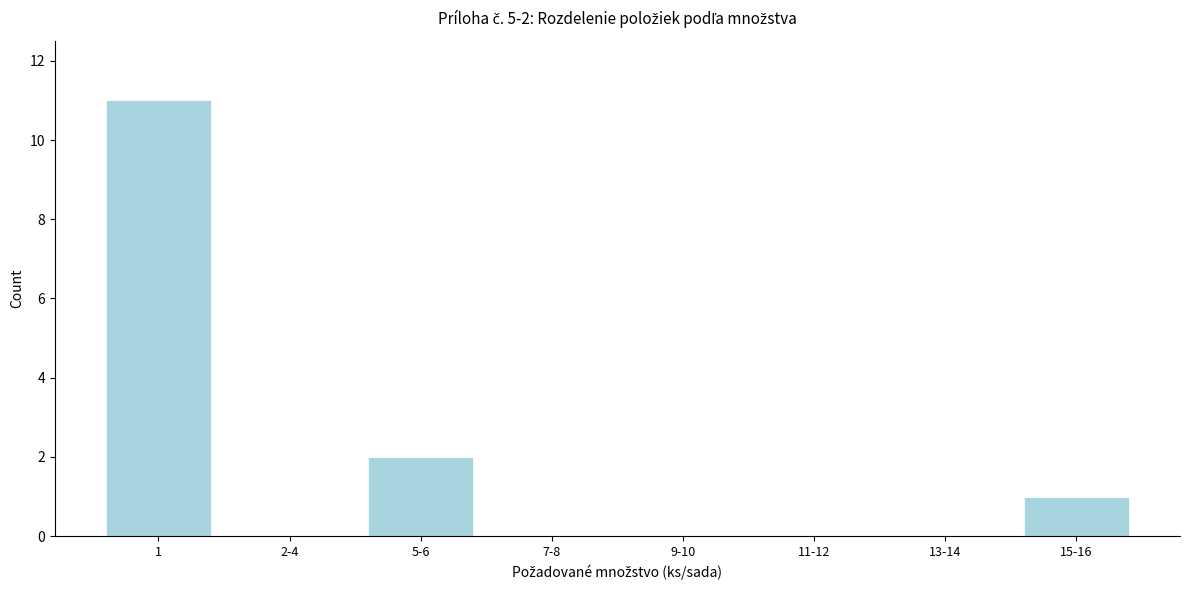

Reading left to right, extract all data points from this chart.

1=11	2-4=0	5-6=2	7-8=0	9-10=0	11-12=0	13-14=0	15-16=1